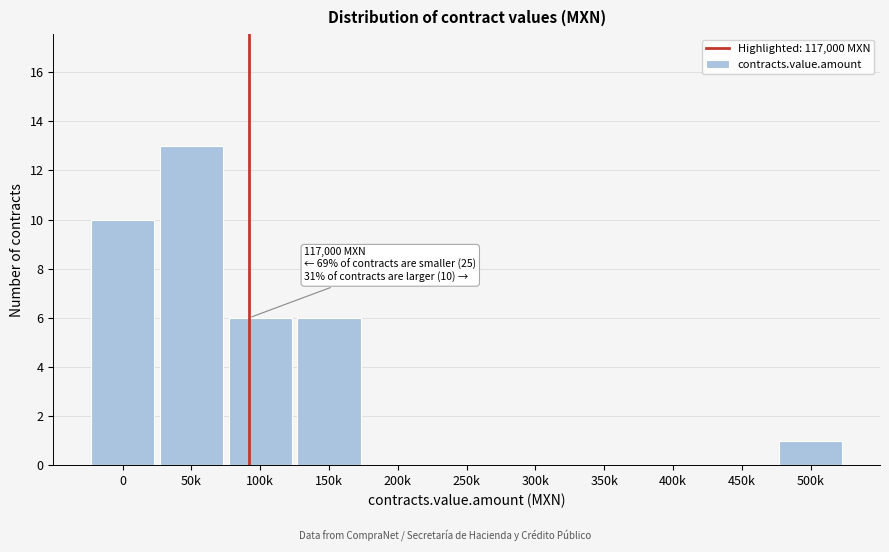

Reading left to right, transcribe all the data shown in this chart.

0=10	50k=13	100k=6	150k=6	200k=0	250k=0	300k=0	350k=0	400k=0	450k=0	500k=1